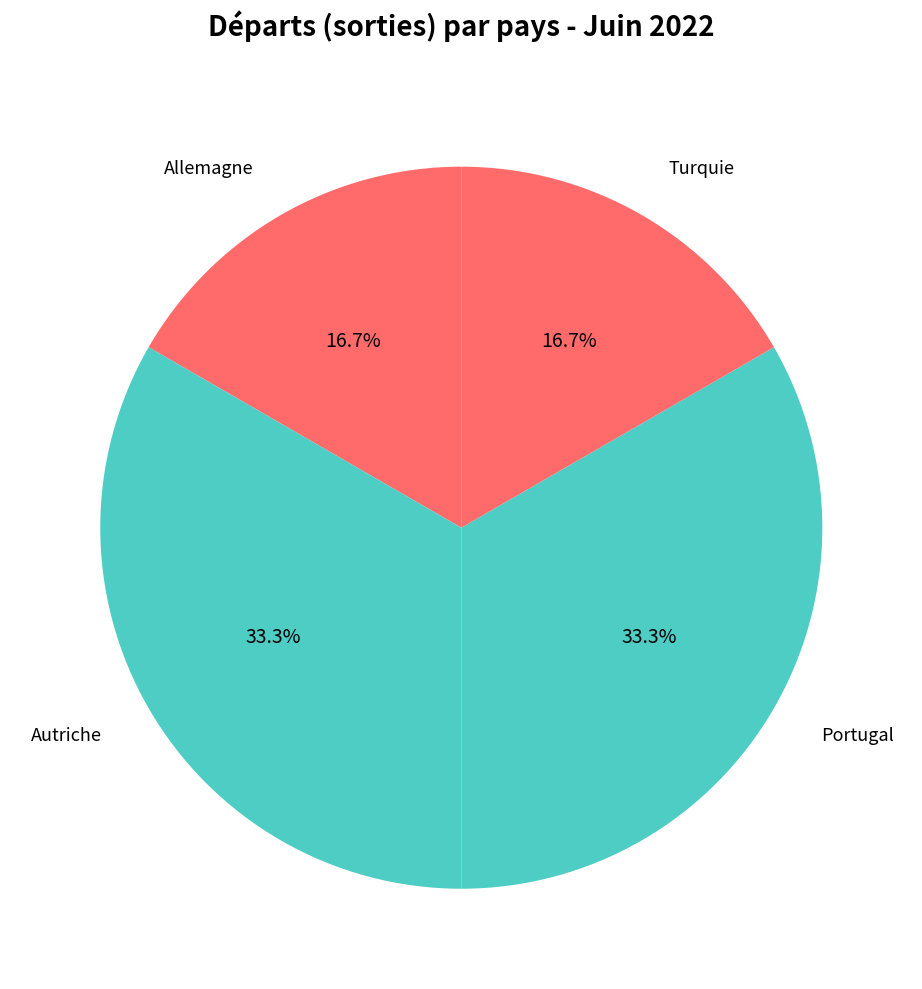

What percentage is the Turquie slice, to the nearest percent?

17%